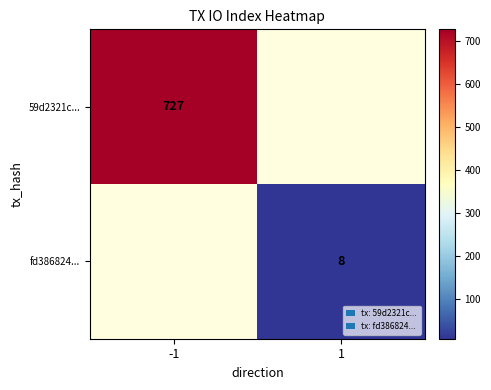

What is the minimum value shown in the chart?

8.0